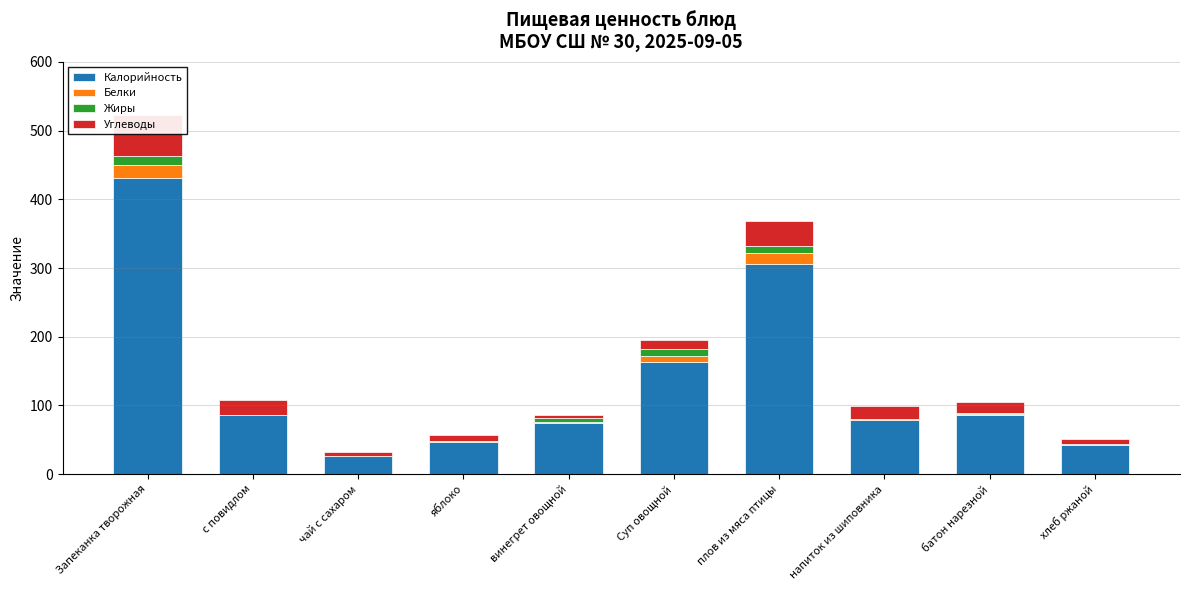

Where is Калорийность nearest to the value 228?

Суп овощной